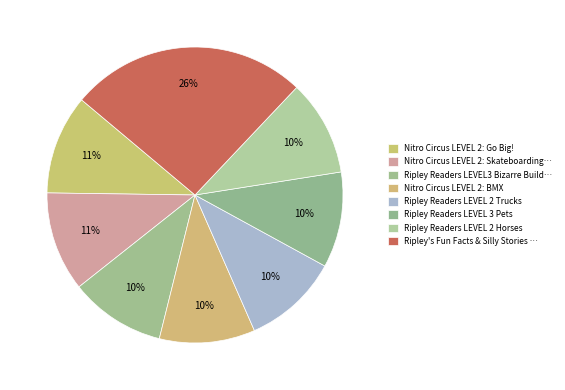

Count the number of slices in the pie.

8